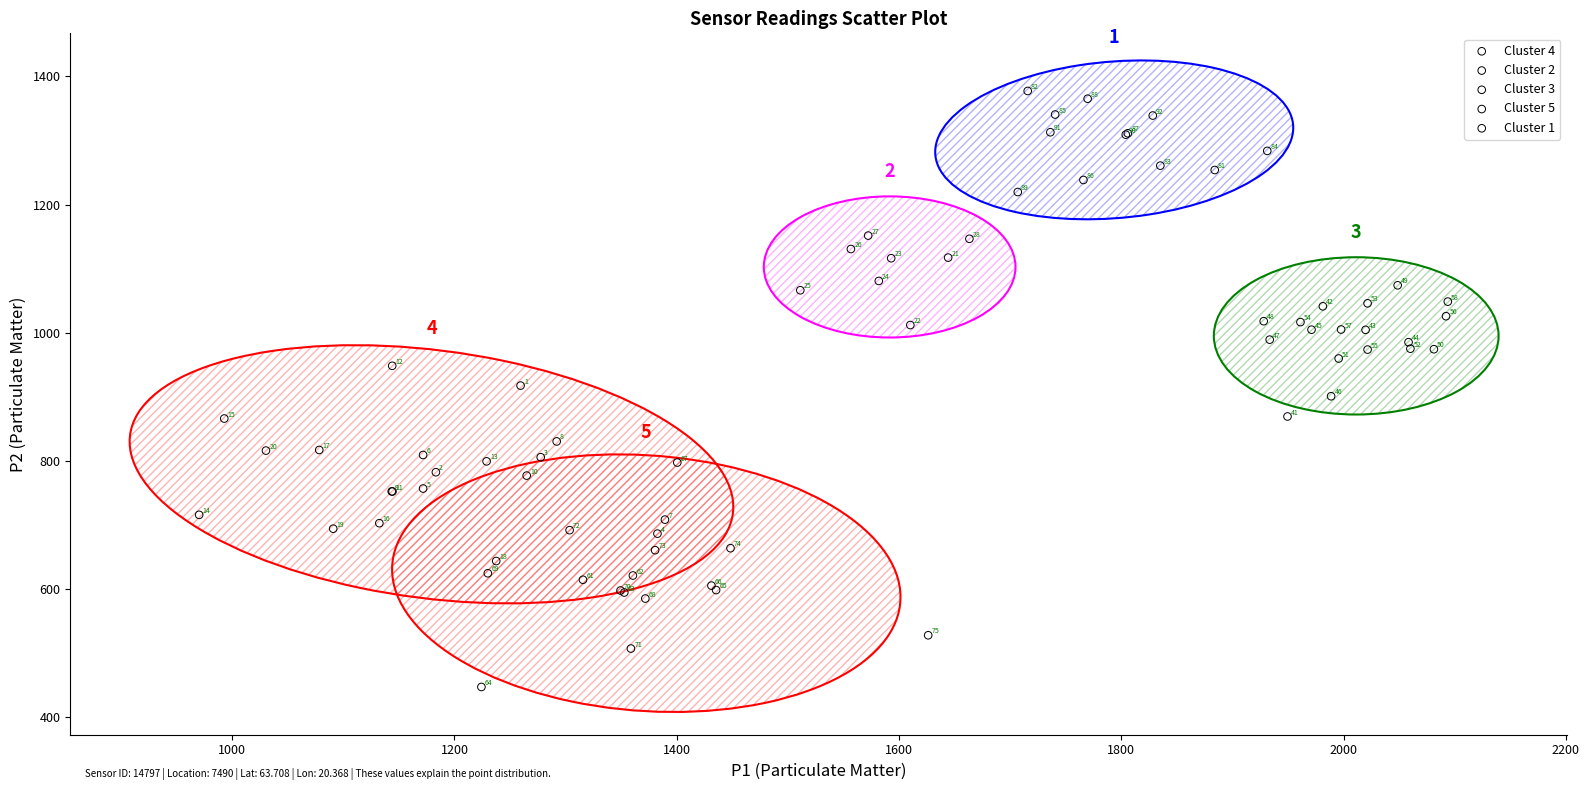

Which series contains the highest Y value?

Cluster 1